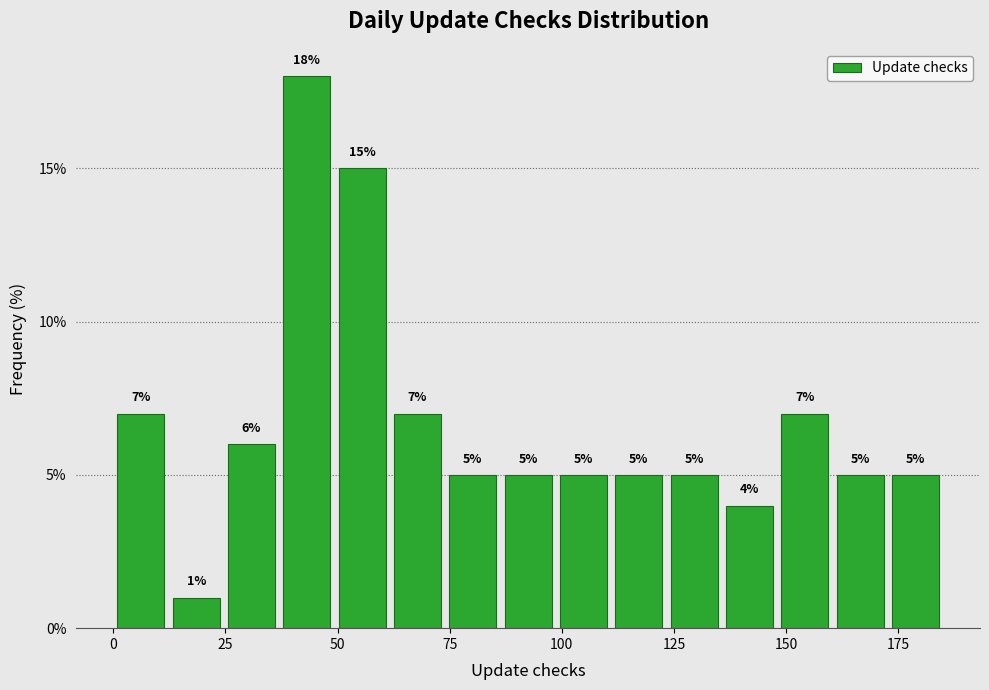

Around what value on the x-axis is the tallest bar? Give the approximate position of its centre, as read against the axis.

45